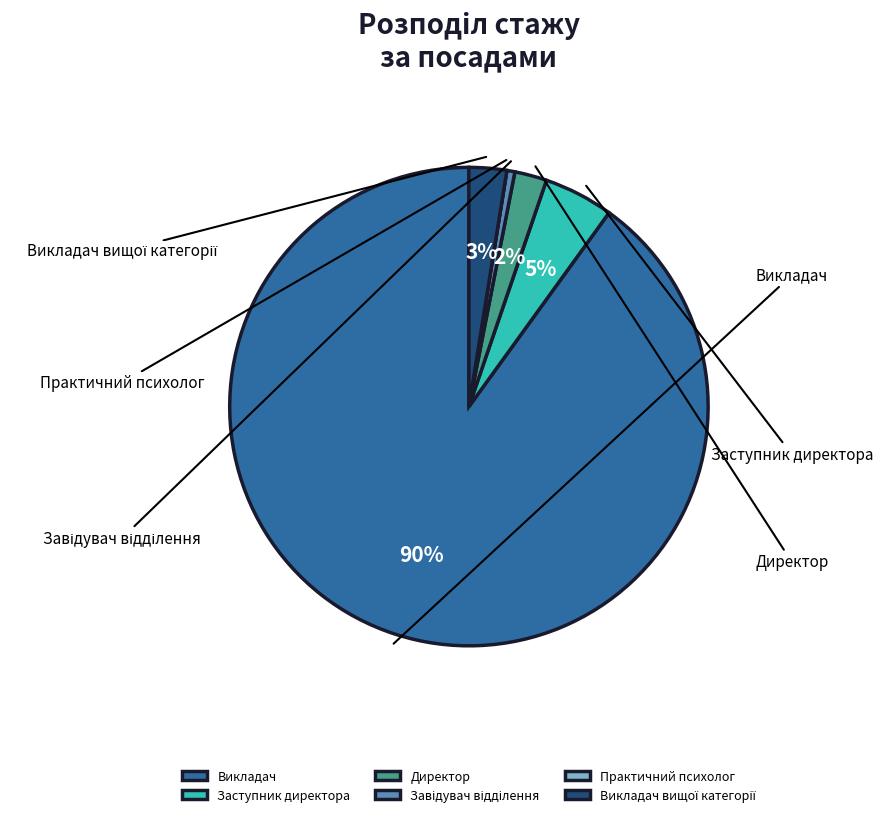

To the nearest percent, what percentage of the pie is Директор?

2%